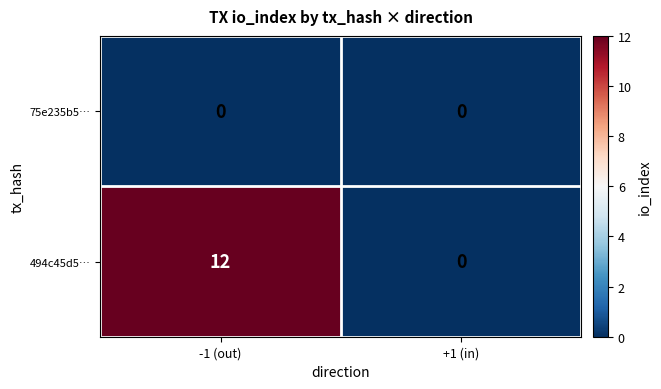

Reading left to right, what are all the values shown in this chart?

75e235b5…: -1 (out)=0	+1 (in)=0
494c45d5…: -1 (out)=12	+1 (in)=0